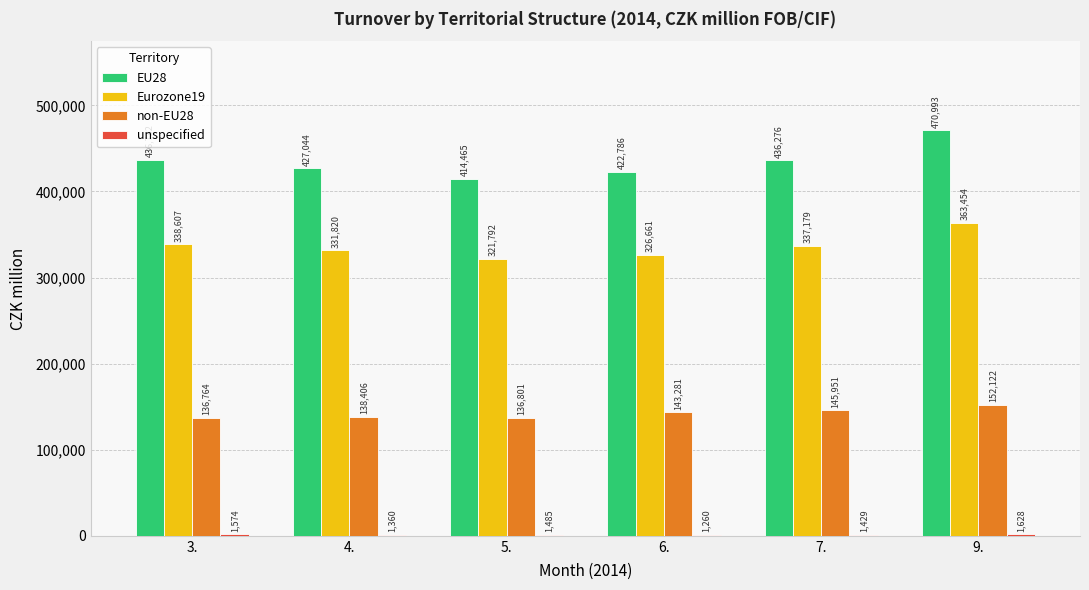

At which label does Eurozone19 first exceed 337179?

3.